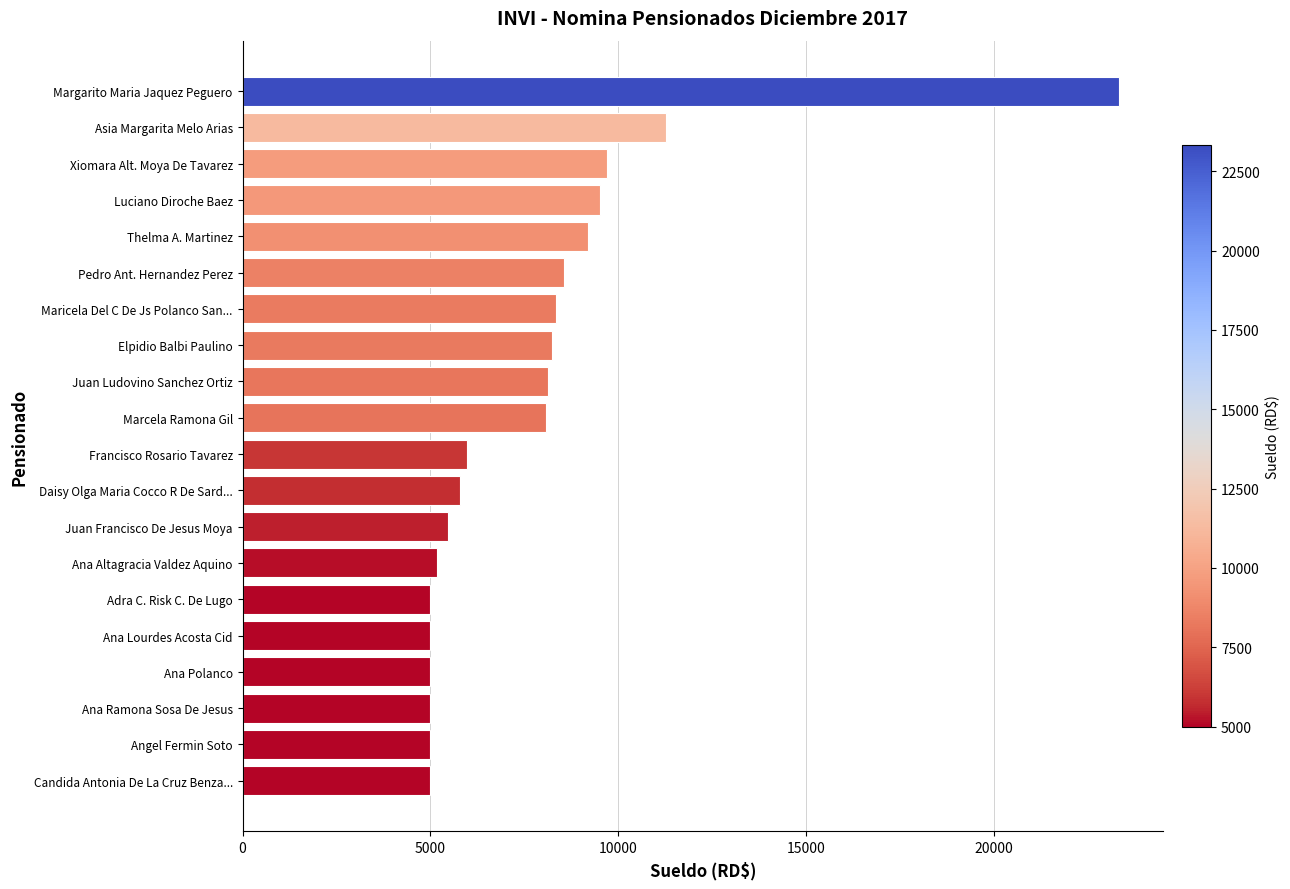

What value does the data have at Ana Altagracia Valdez Aquino?

5168.9